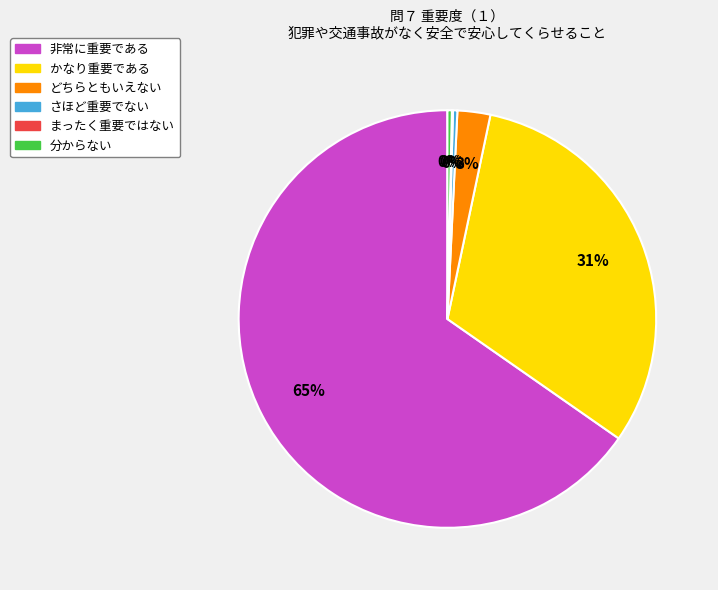

What is the largest slice in the pie chart?

非常に重要である